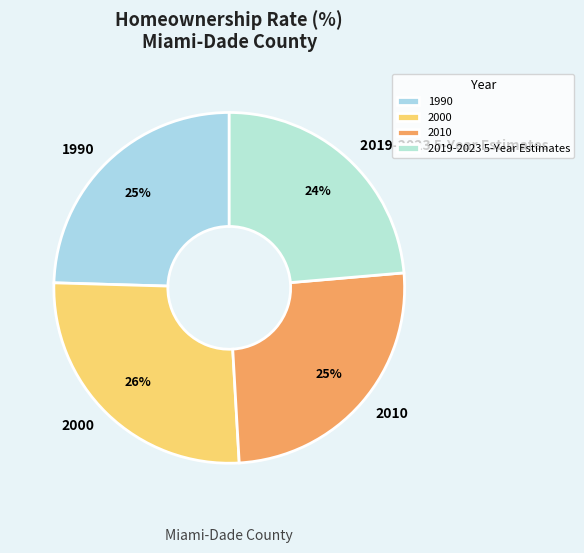

What is the smallest slice in the pie chart?

2019-2023 5-Year Estimates